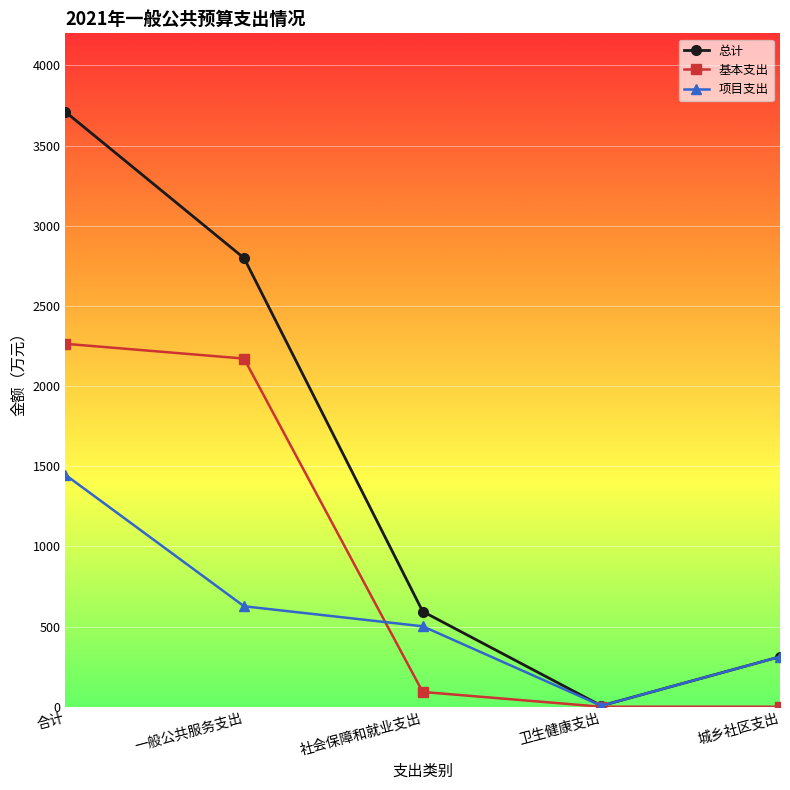

True or false: 基本支出 and 项目支出 intersect in this chart.

True